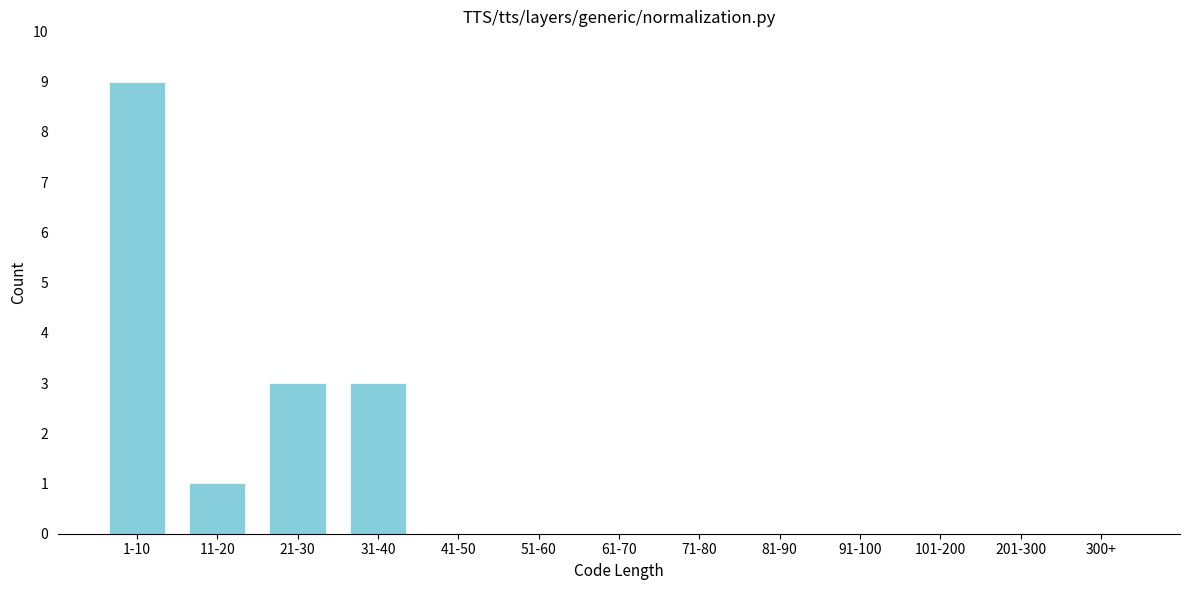

Reading right to left, transcribe all the data shown in this chart.

300+=0	201-300=0	101-200=0	91-100=0	81-90=0	71-80=0	61-70=0	51-60=0	41-50=0	31-40=3	21-30=3	11-20=1	1-10=9